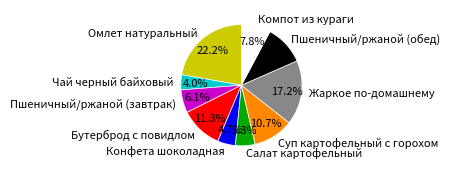

Between Бутерброд с повидлом and Конфета шоколадная, which is larger?

Бутерброд с повидлом